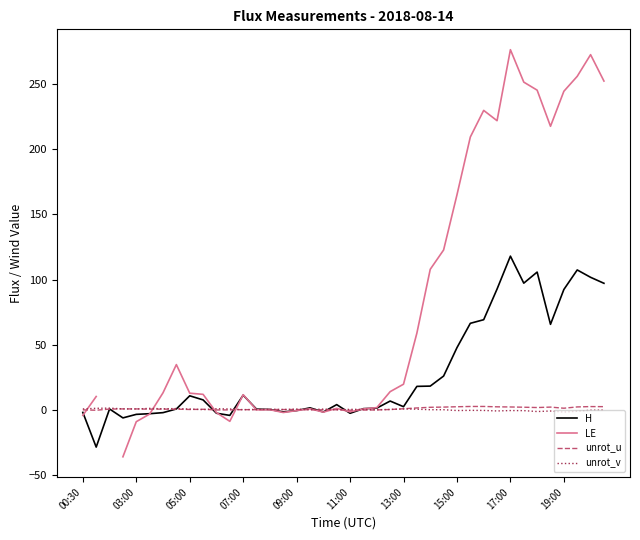

What is the maximum value for H?

117.9